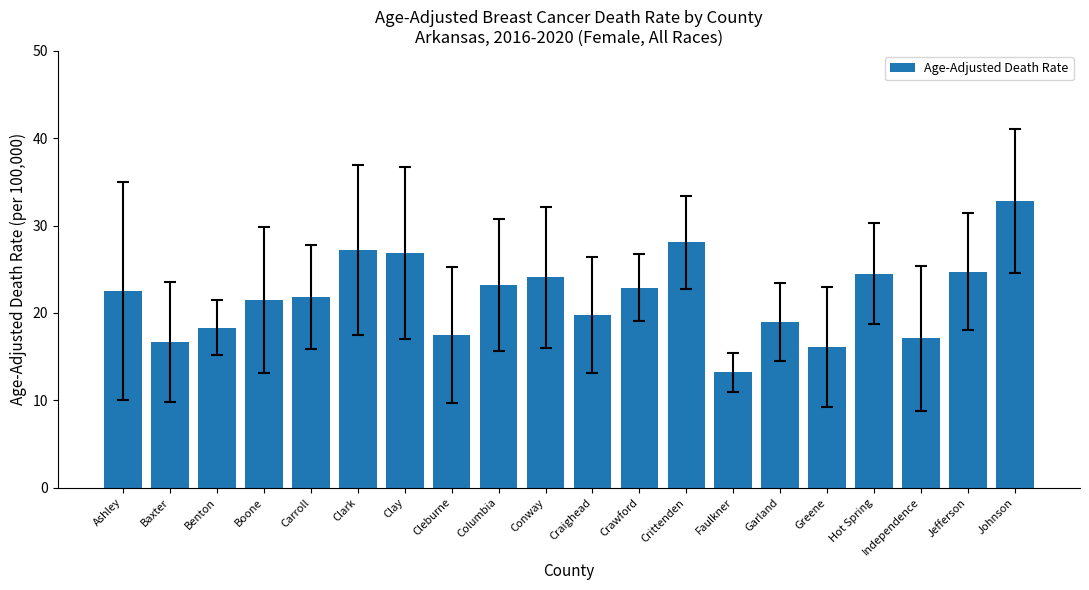

What is the sum of all values?

437.9